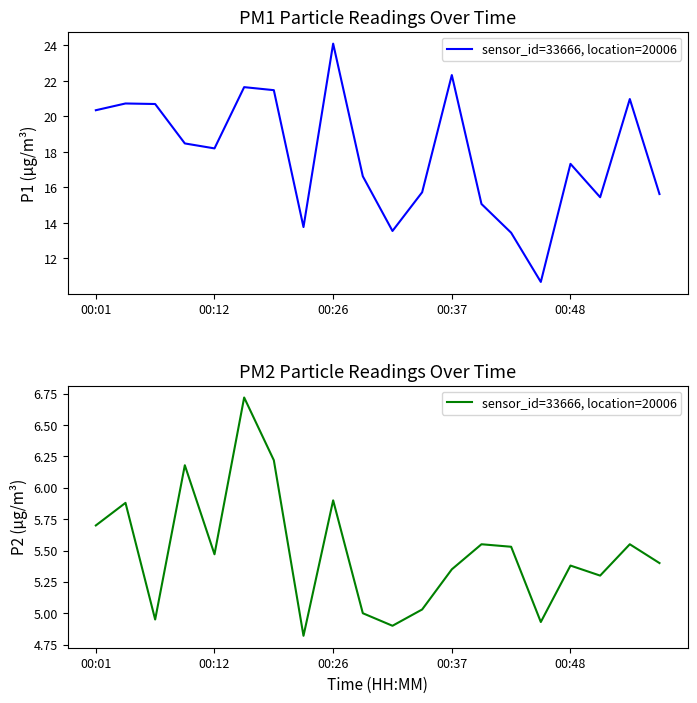

How many categories are shown in the chart?

20